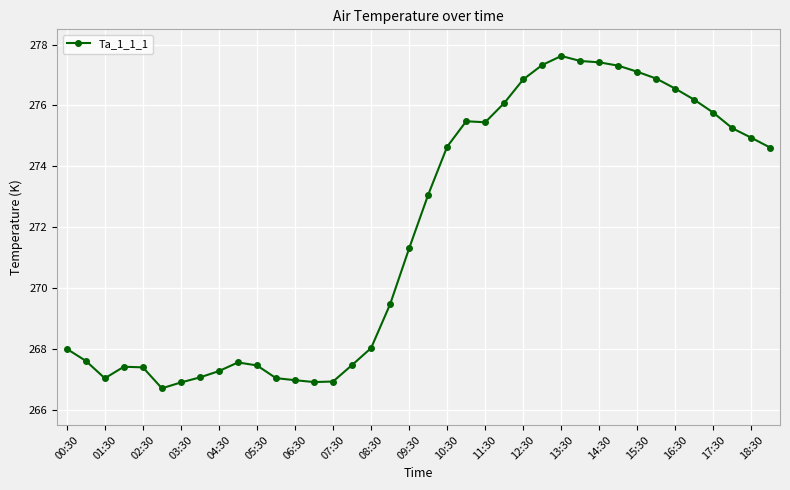

What is the greatest value displayed?

277.6